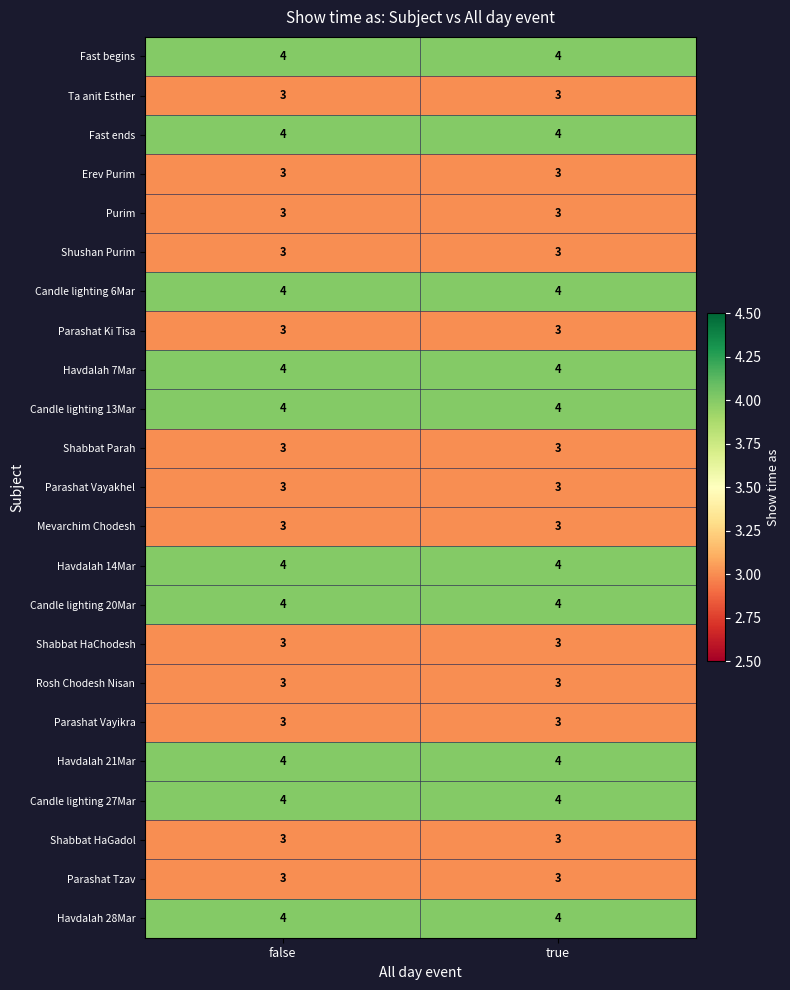

Read the Candle lighting 20Mar value at true.

4